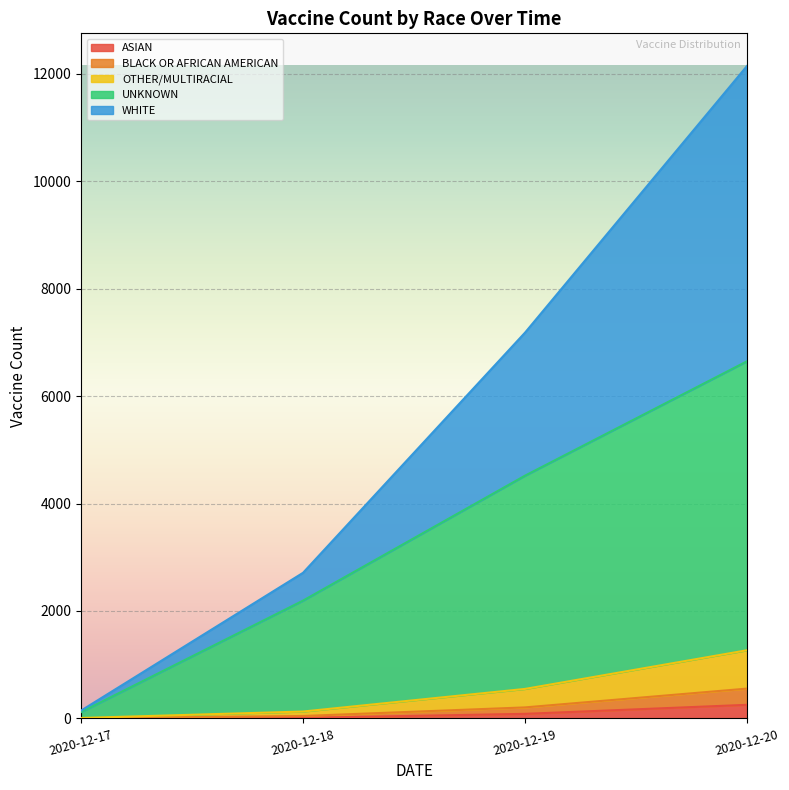

Between 2020-12-19 and 2020-12-18, which is larger?

2020-12-19